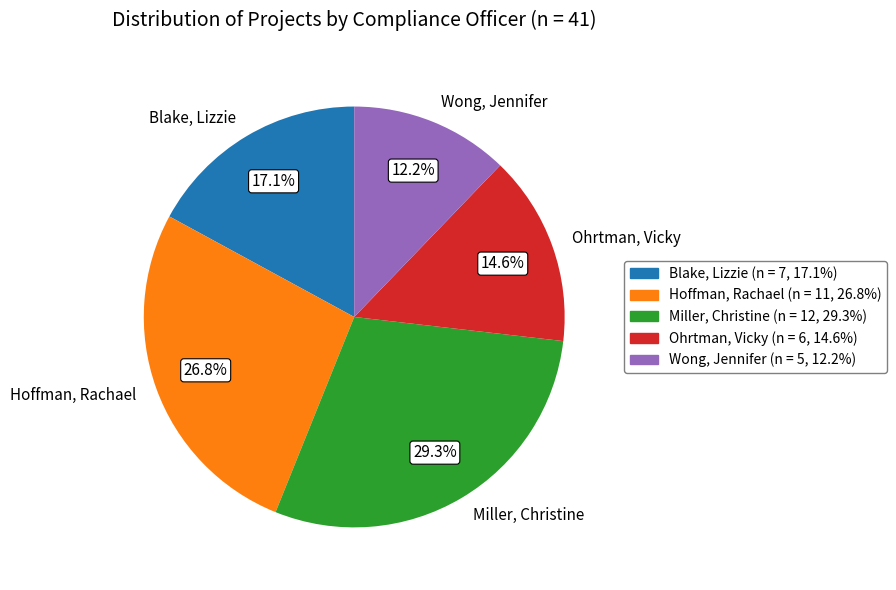

What portion of the pie excludes Ohrtman, Vicky?

85.4%